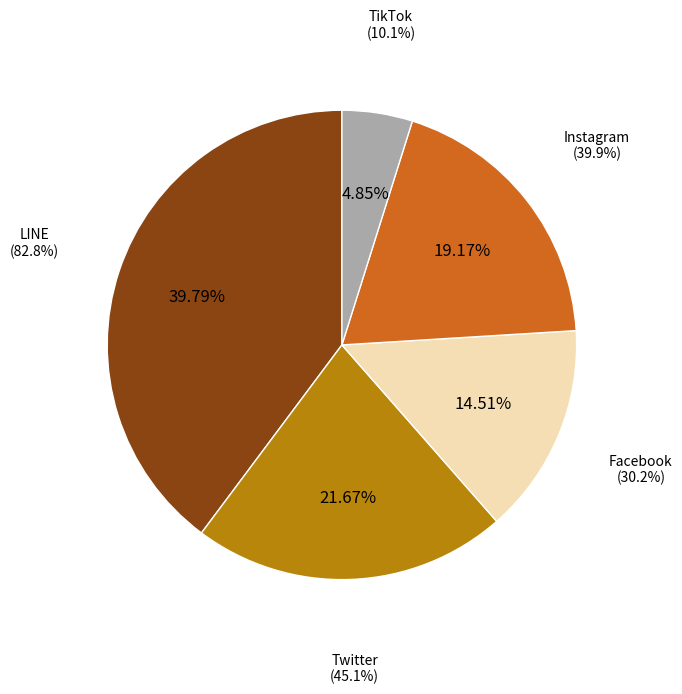

Approximately how many times larger is the value at TikTok compared to Facebook?

0.3